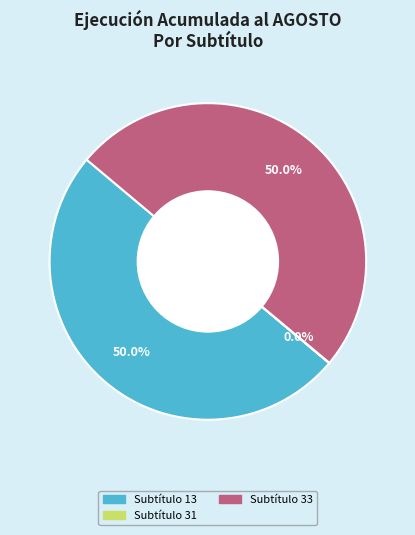

What is the largest slice in the pie chart?

13 TRANSFERENCIAS PARA GASTOS DE CAPITAL